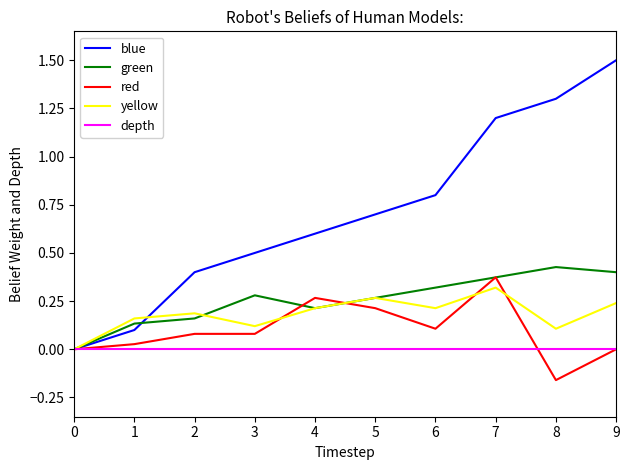

How many values in the blue series exceed 0?

9